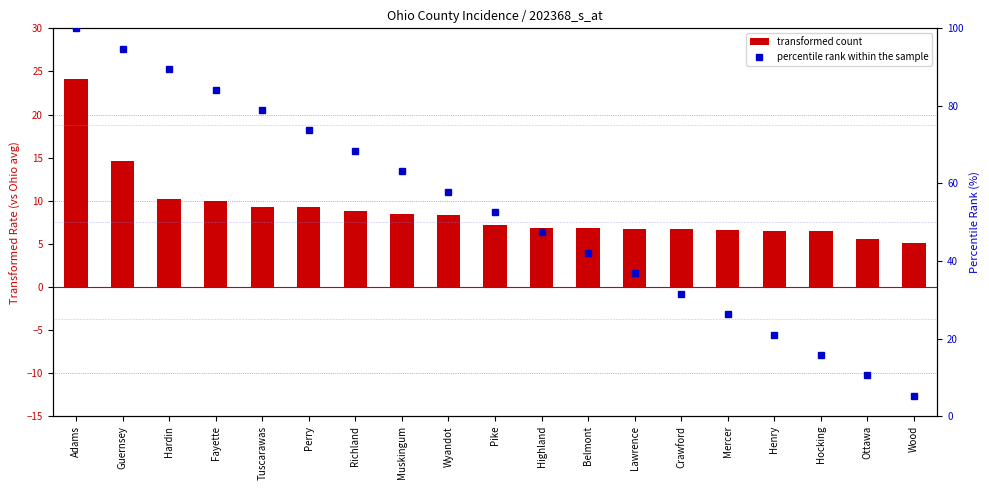

Between Hardin and Highland, which series saw the biggest shift?

percentile rank within the sample